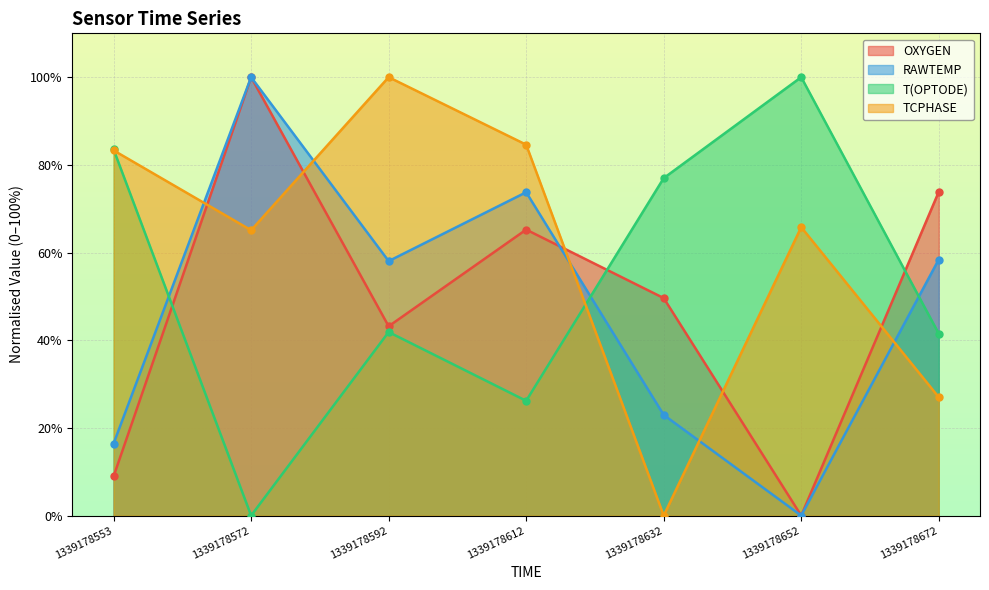

Rank the series at 1339178612 from lowest to highest value.

T(OPTODE), OXYGEN, RAWTEMP, TCPHASE